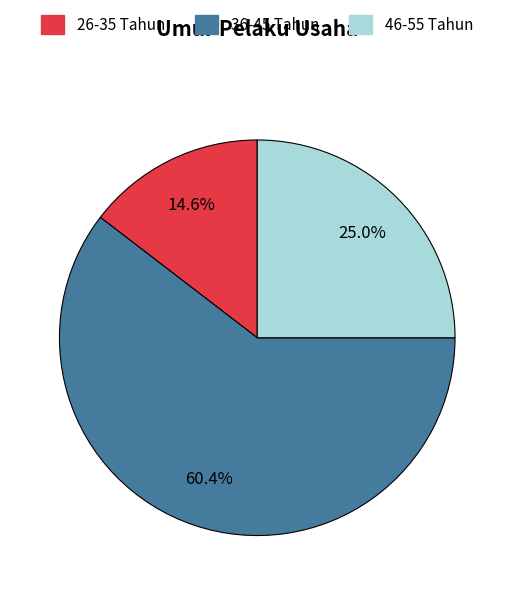

Count the number of slices in the pie.

3